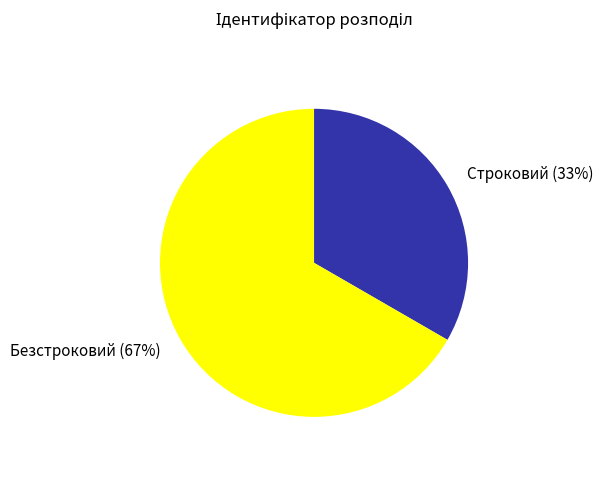

Count the number of slices in the pie.

2